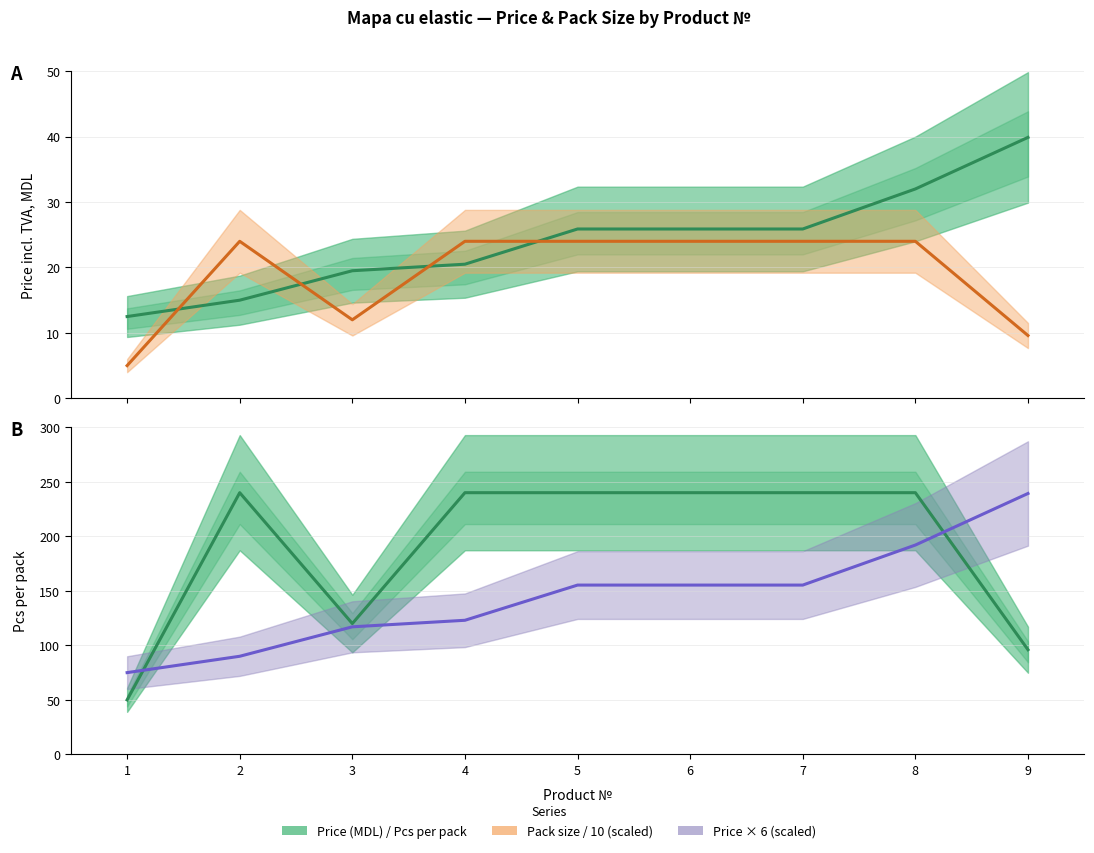

Which category has the highest value in the Price (MDL) series?

9